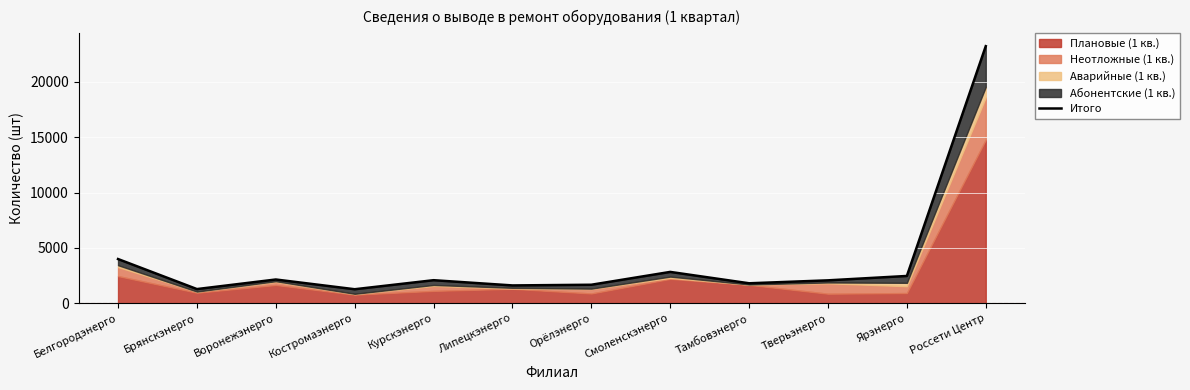

Reading left to right, transcribe all the data shown in this chart.

3996	1282	2147	1267	2084	1611	1673	2833	1805	2071	2467	23236